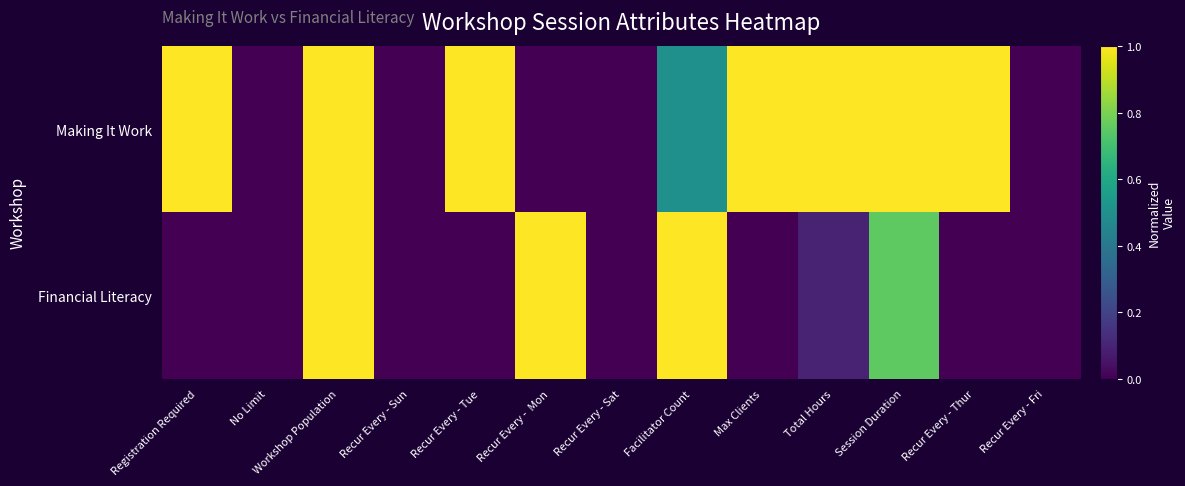

Which series has the largest total across all categories?

Making It Work